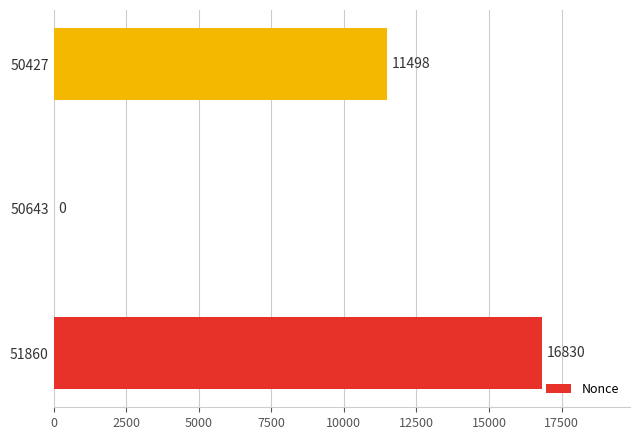

Is it true that the value at 51860 is 16830?

True